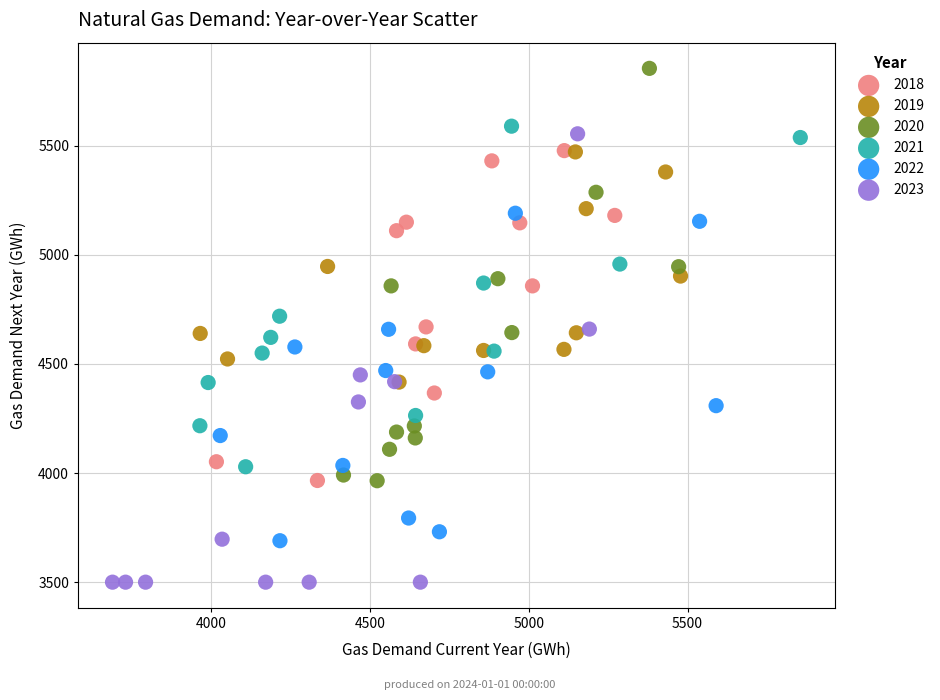

Which series reaches the maximum Y coordinate?

2020